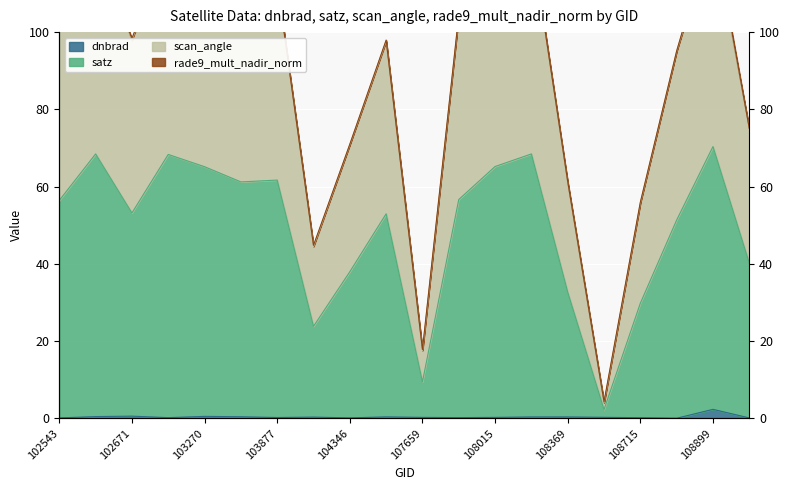

At which category is the sum across all series the highest?

108899